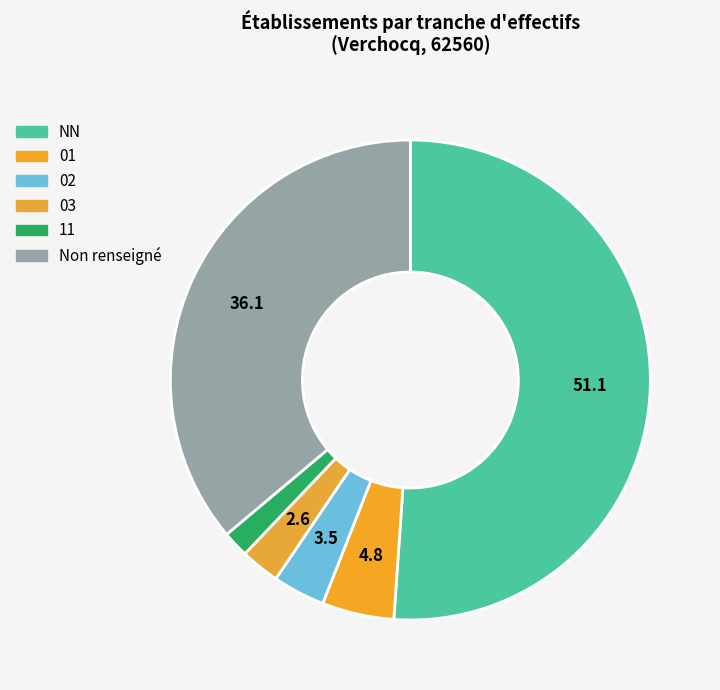

How many segments does this pie chart have?

6